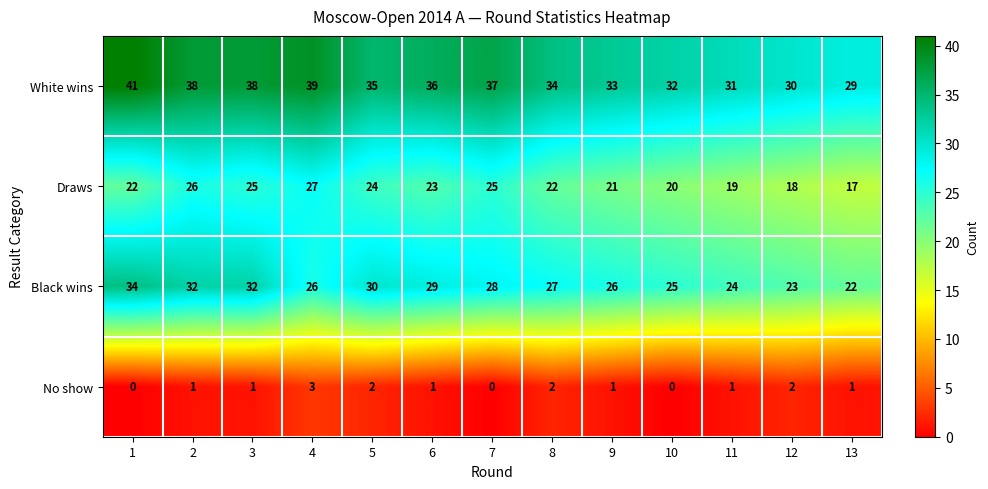

What is the difference between the second highest and second lowest values in the Black wins series?

9